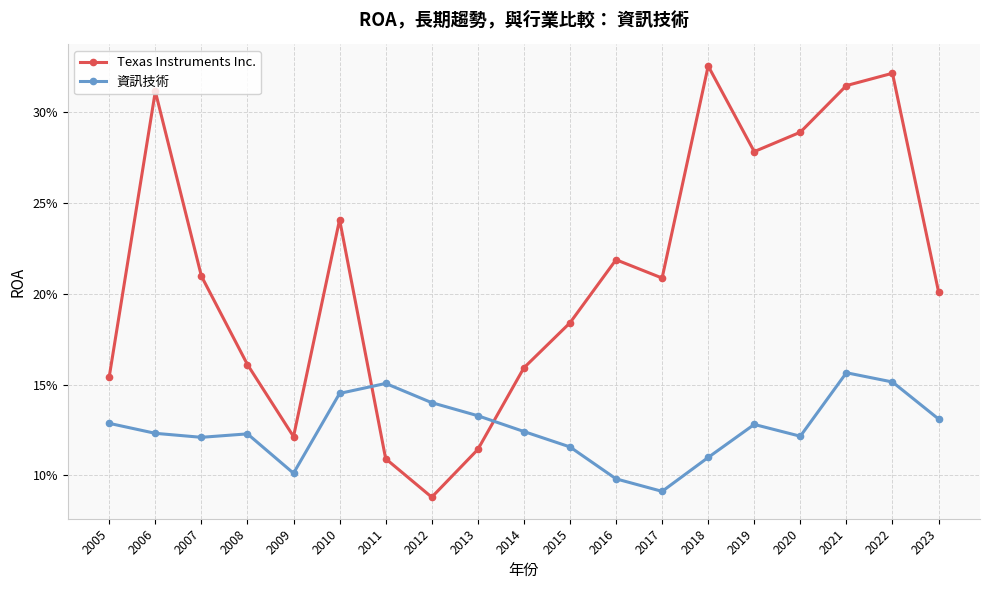

What are all the series names shown in the legend?

Texas Instruments Inc., 資訊技術